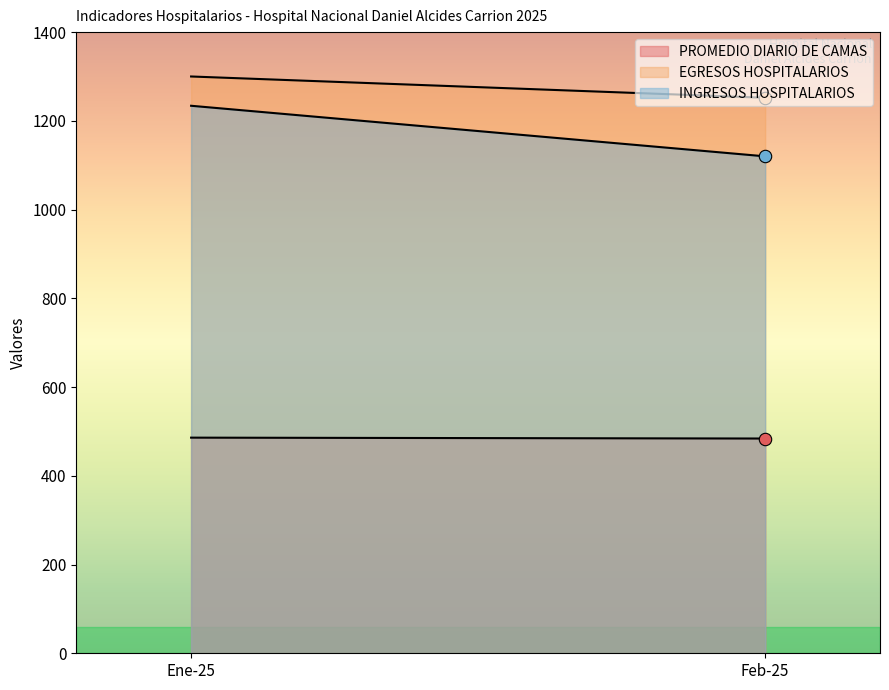

Which series has the largest total across all categories?

EGRESOS HOSPITALARIOS